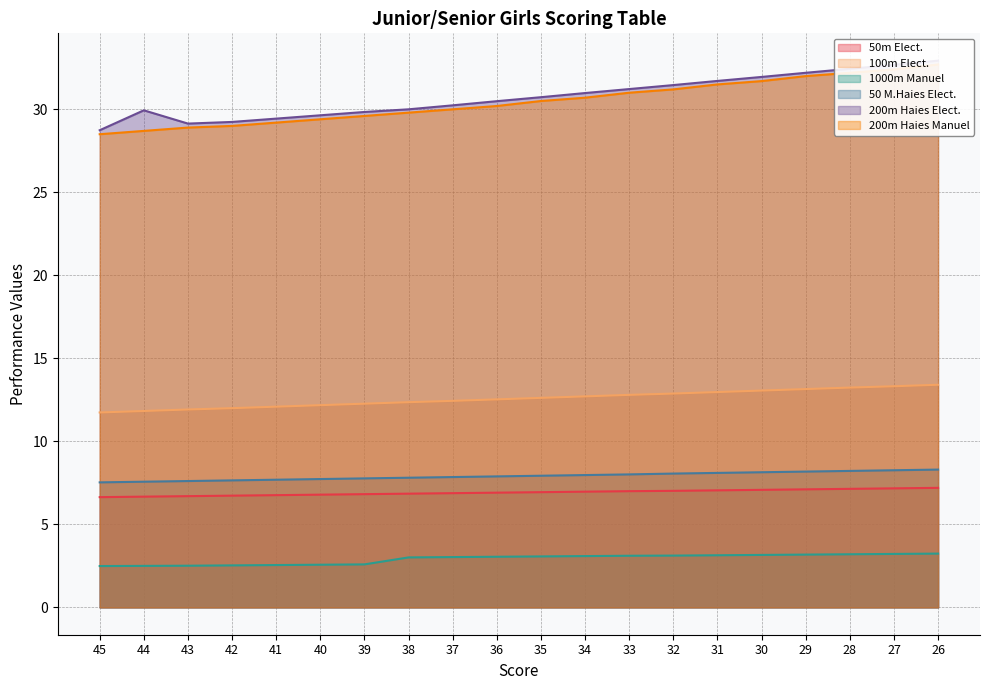

True or false: 50m Elect. and 50 M.Haies Elect. cross at least once.

False